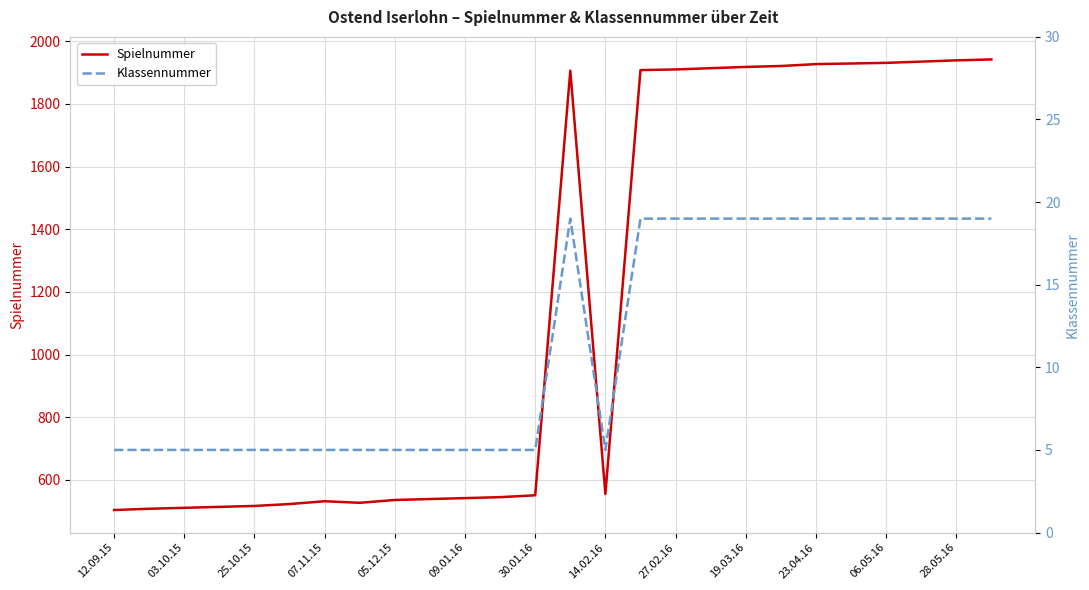

What is the maximum value for Spielnummer?

1942